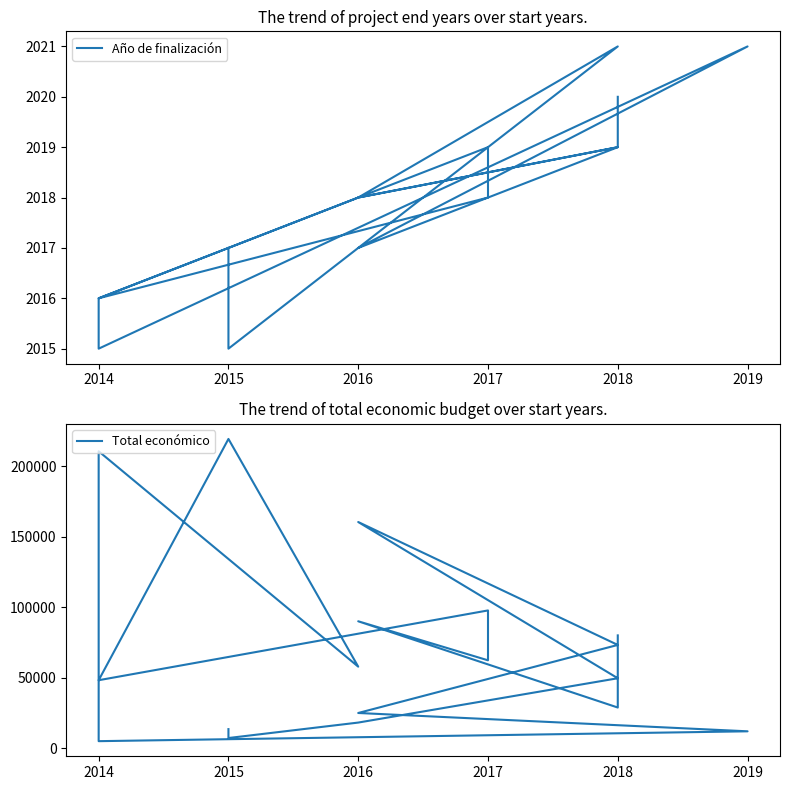

How many values in the Año de finalización series are below 2018?

8